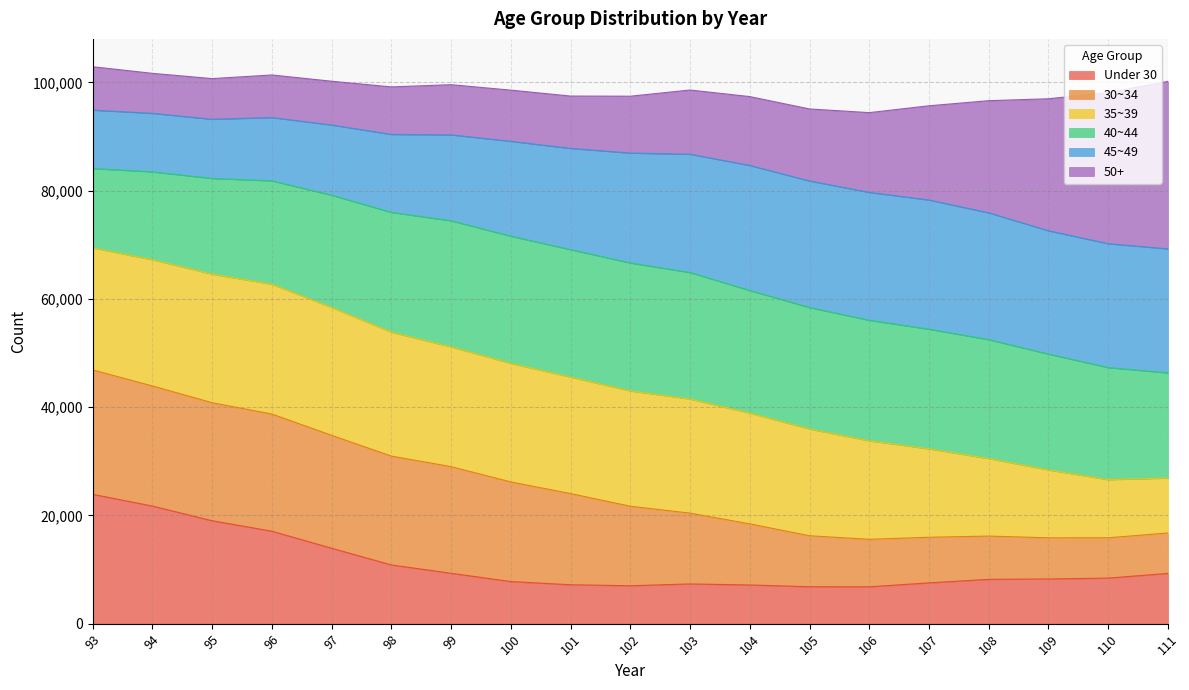

At which label is Under 30 closest to 15352?

97